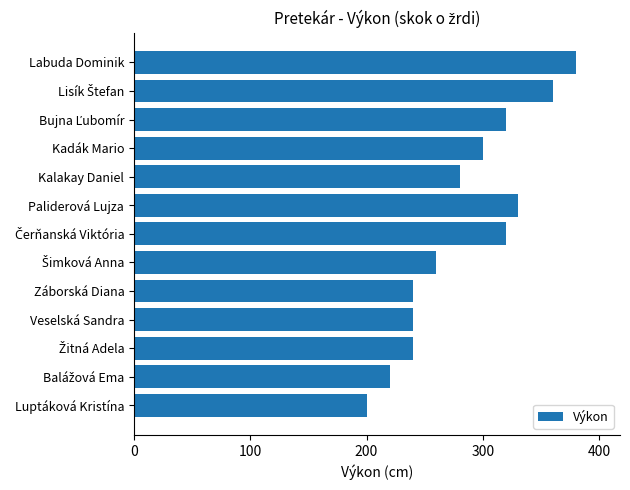

What is the maximum value shown in the chart?

380